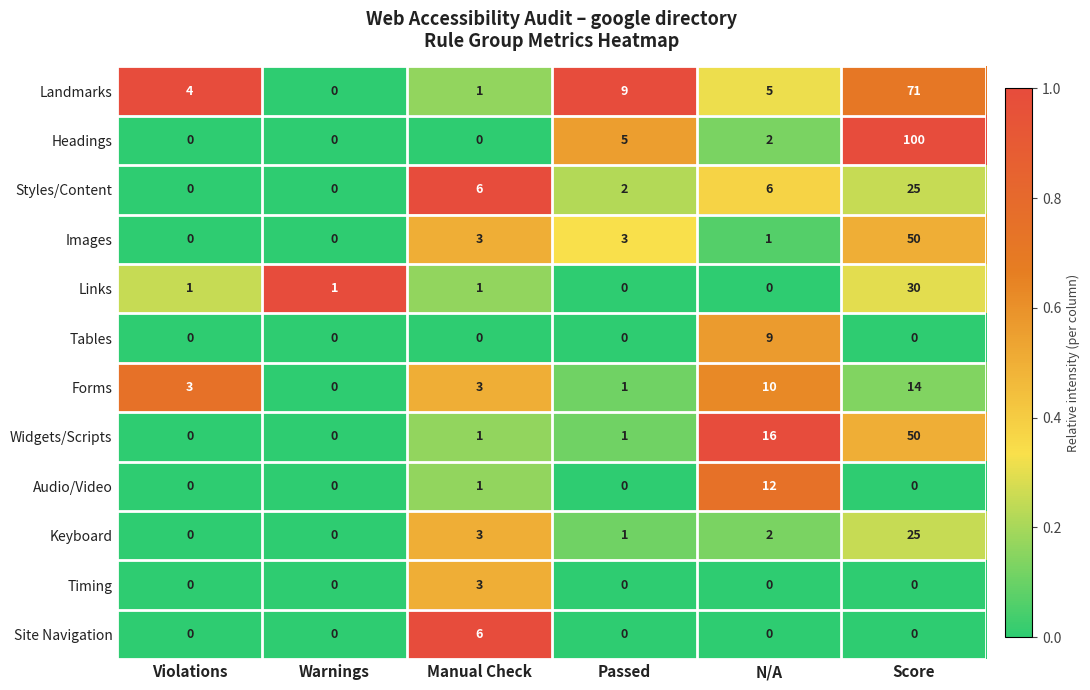

What is the difference between the maximum and minimum values in the Site Navigation series?

6